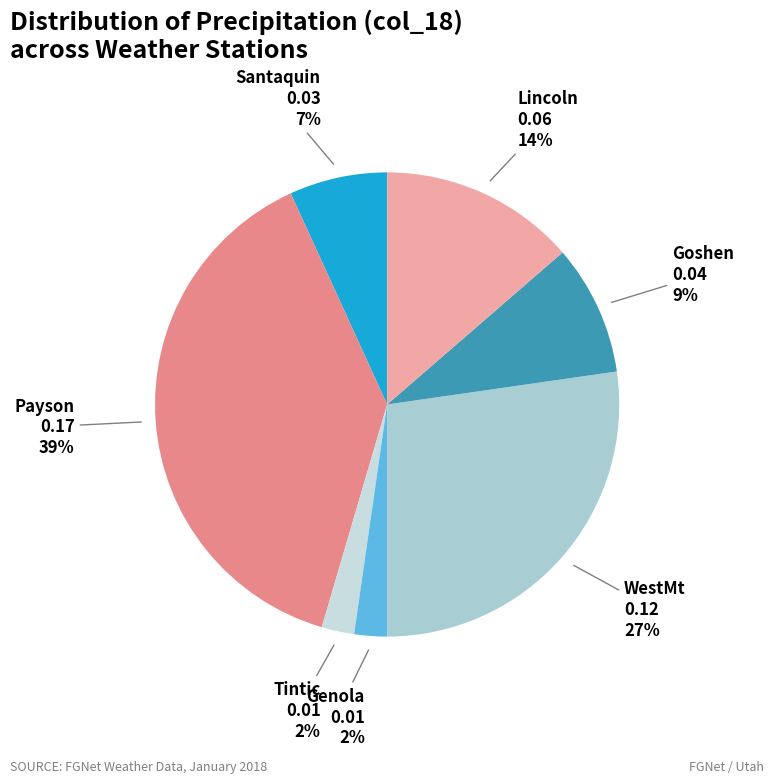

To the nearest percent, what portion does Santaquin represent?

7%